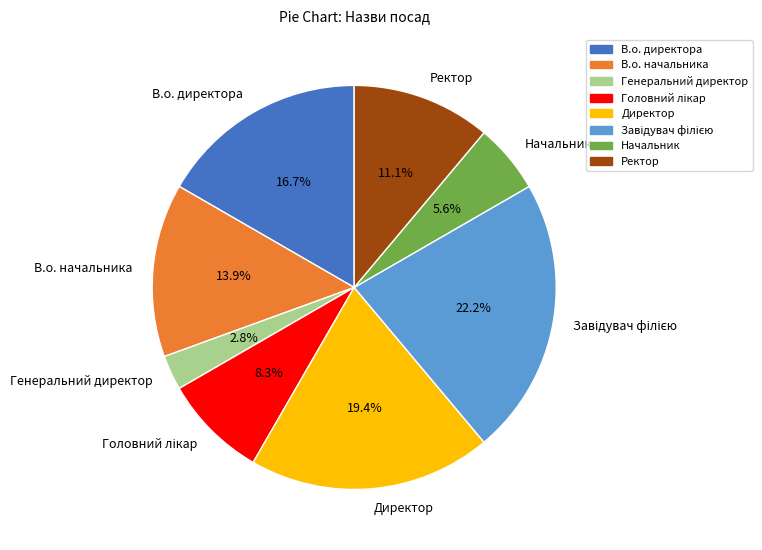

Is there a majority slice in this chart?

No